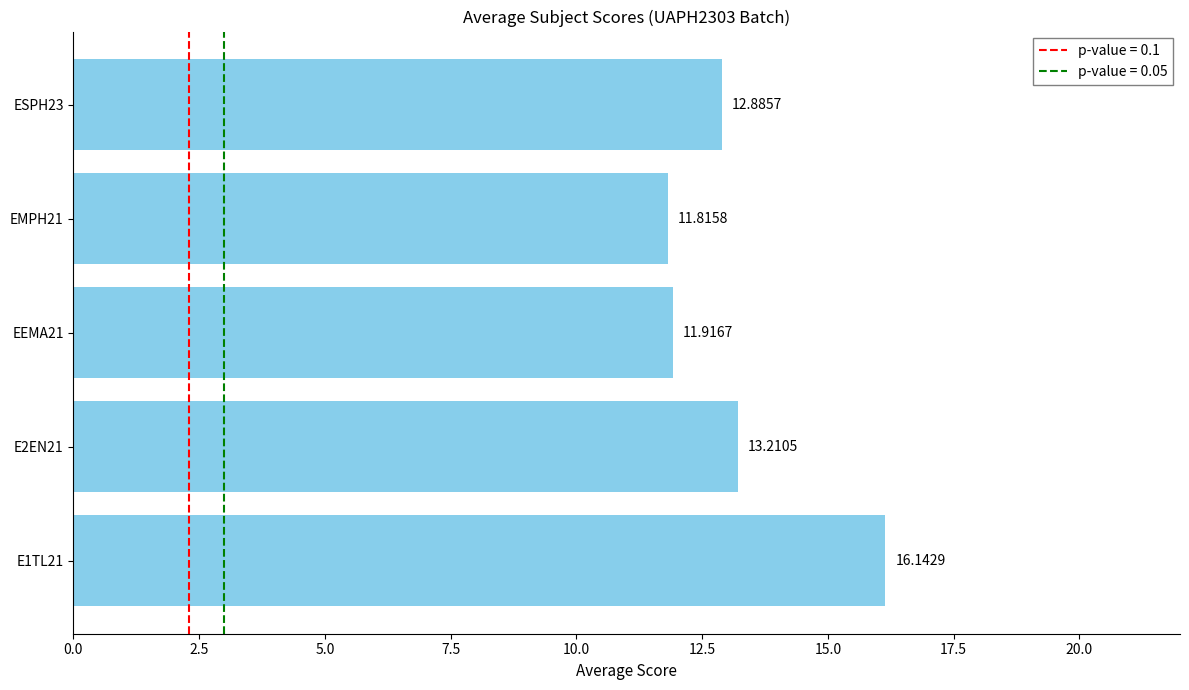

What is the sum of the values at EEMA21 and E2EN21?

25.1